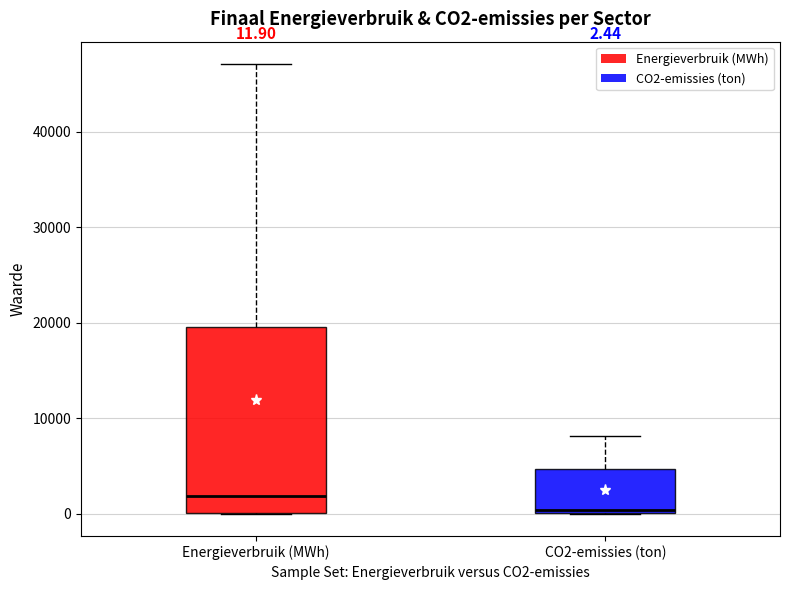

Which box's median line is the lowest?

CO2-emissies (ton)